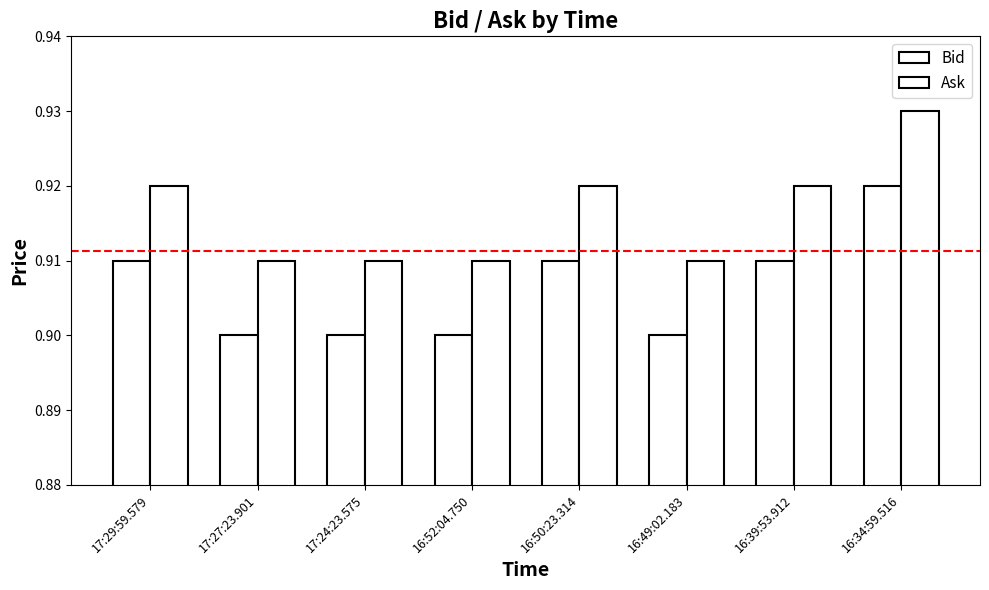

Which label corresponds to the smallest value in the chart?

17:27:23.901